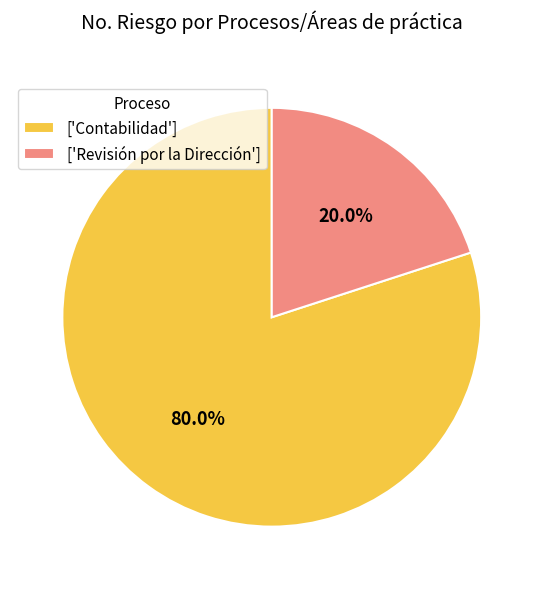

Which slice represents more than half of the pie?

['Contabilidad']